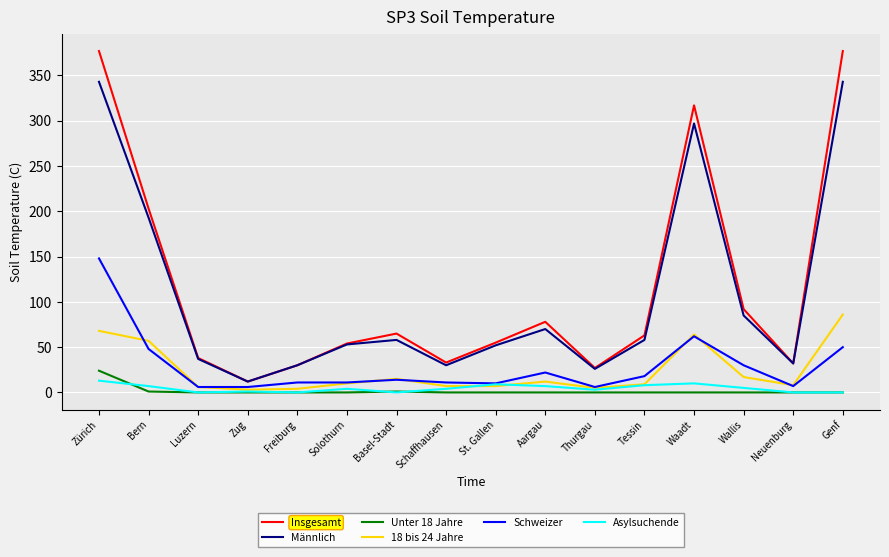

What are all the series names shown in the legend?

Insgesamt, Männlich, Unter 18 Jahre, 18 bis 24 Jahre, Schweizer, Asylsuchende